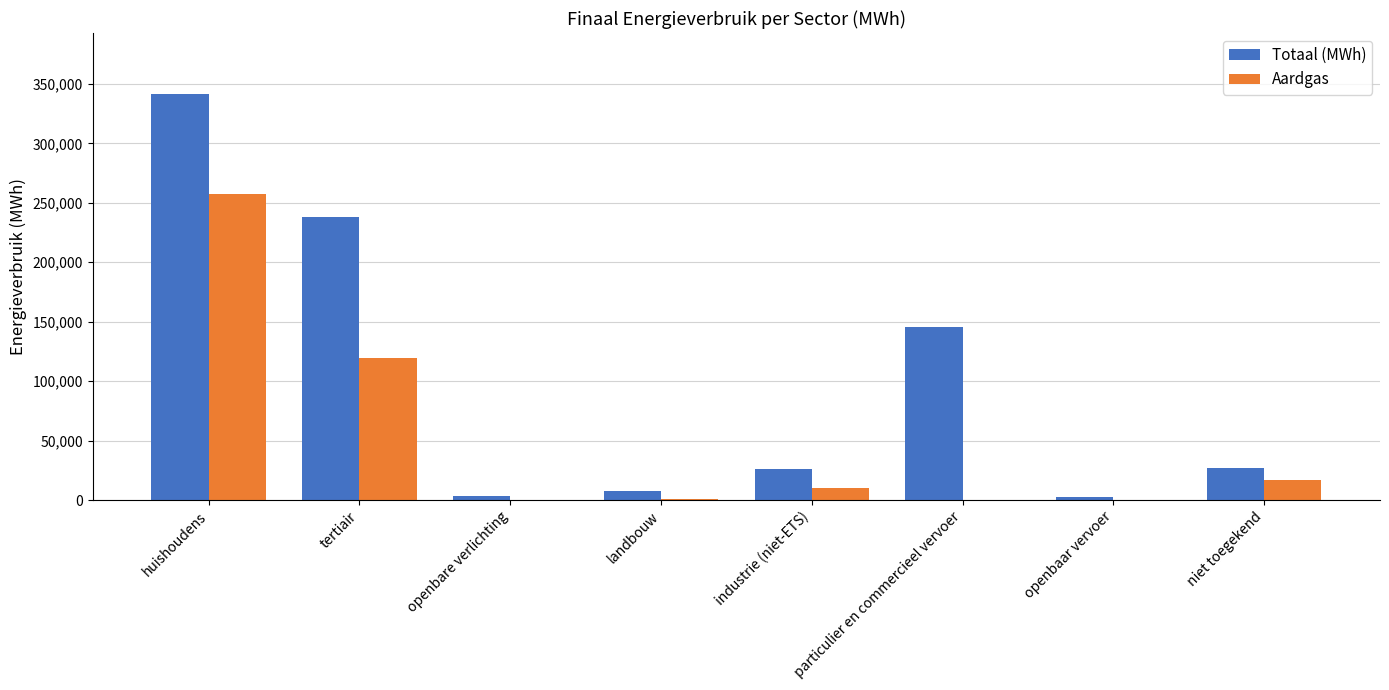

What is the difference between the Totaal (MWh) values at particulier en commercieel vervoer and huishoudens?

195921.7